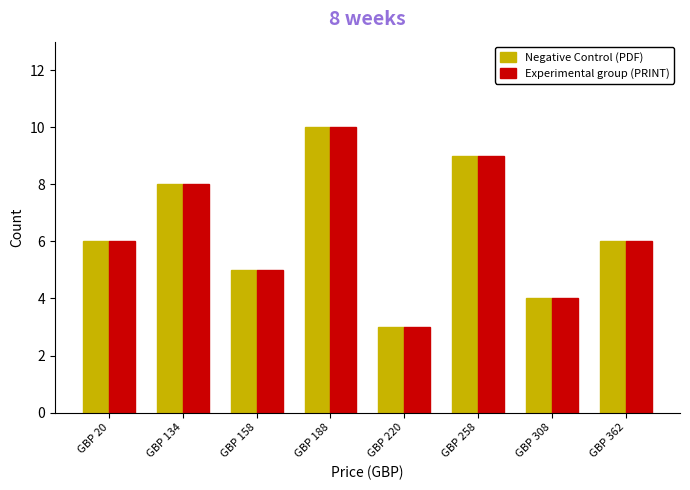

Reading right to left, list all the values displayed in this chart.

Negative Control (PDF): GBP 362=6	GBP 308=4	GBP 258=9	GBP 220=3	GBP 188=10	GBP 158=5	GBP 134=8	GBP 20=6
Experimental group (PRINT): GBP 362=6	GBP 308=4	GBP 258=9	GBP 220=3	GBP 188=10	GBP 158=5	GBP 134=8	GBP 20=6